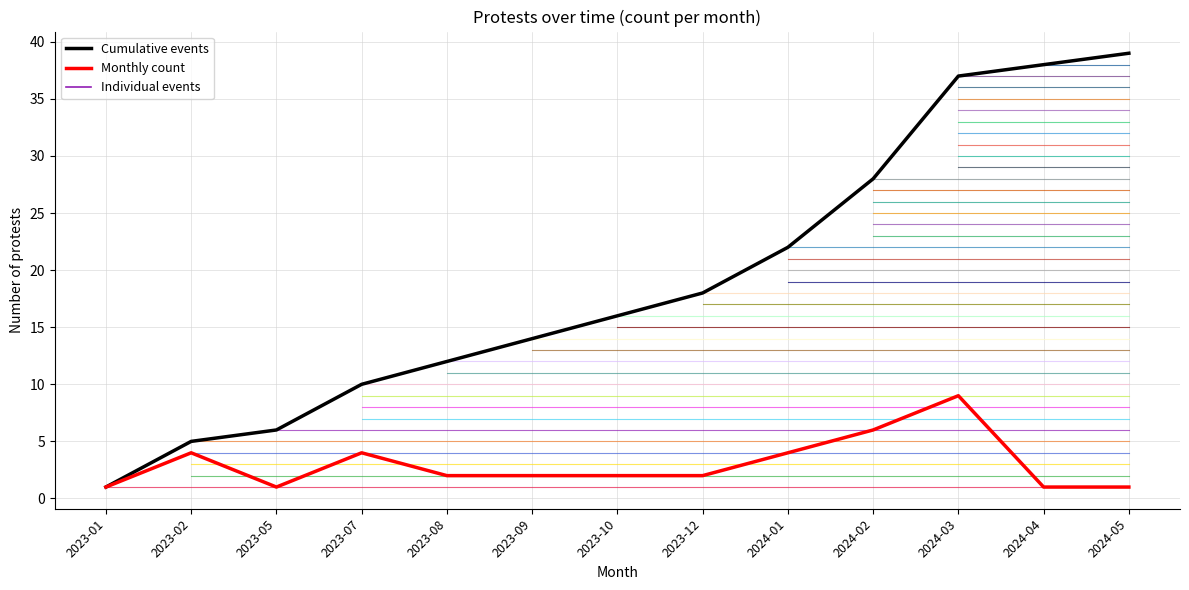

List the series in order of their overall mean, highest first.

Cumulative events, Monthly count